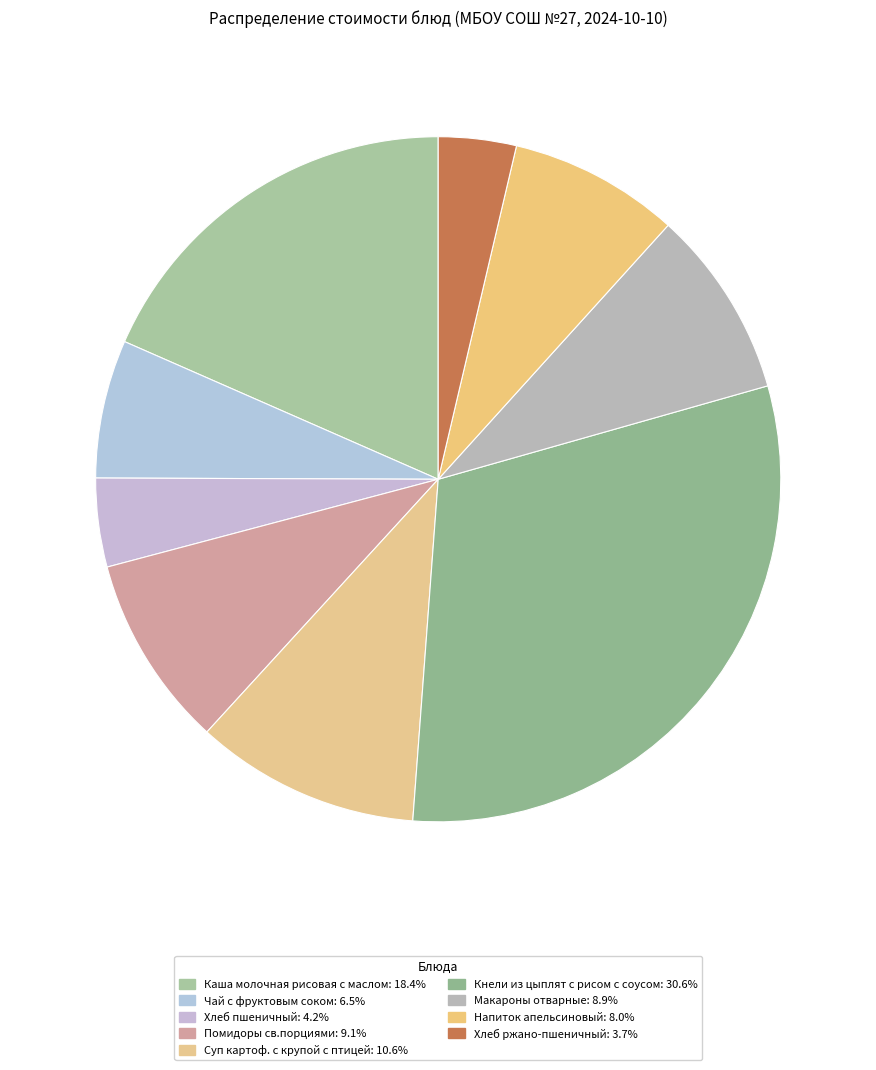

How many slices are in this pie chart?

9